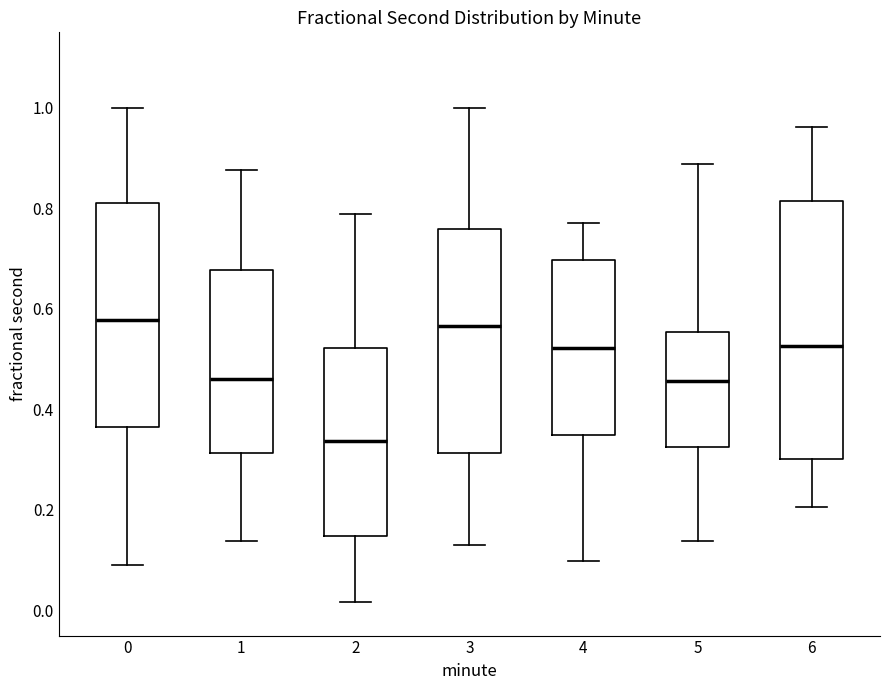

Reading left to right, read every box against the y-axis: the position of its median line, the range the box covers, and the ends of its whiskers. The values are not printed on the chart, so give them approximately, as read against the axis.

0: median 0.58, box 0.36 to 0.80, whiskers 0.10 to 1.00
1: median 0.46, box 0.32 to 0.68, whiskers 0.14 to 0.88
2: median 0.34, box 0.14 to 0.52, whiskers 0.02 to 0.78
3: median 0.56, box 0.32 to 0.76, whiskers 0.12 to 1.00
4: median 0.52, box 0.34 to 0.70, whiskers 0.10 to 0.78
5: median 0.46, box 0.32 to 0.56, whiskers 0.14 to 0.88
6: median 0.52, box 0.30 to 0.82, whiskers 0.20 to 0.96